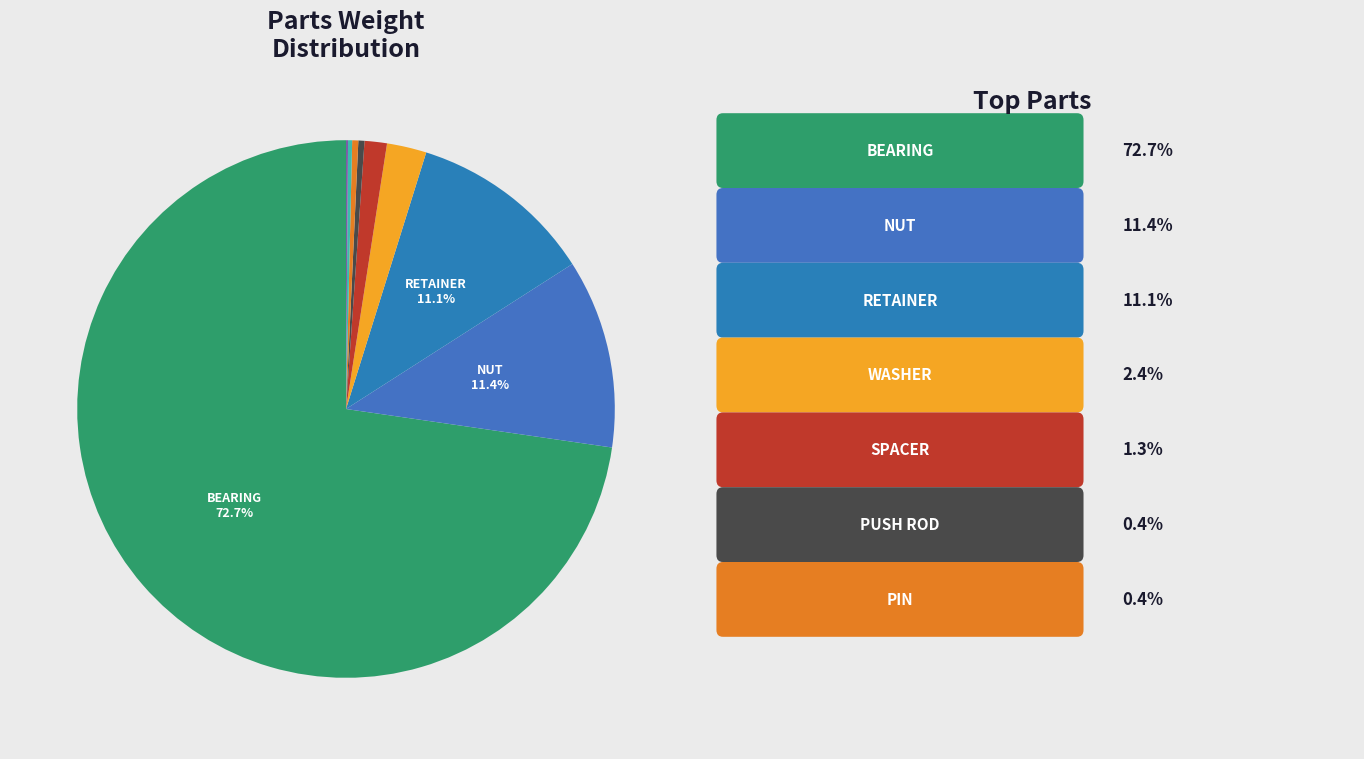

How many segments does this pie chart have?

9